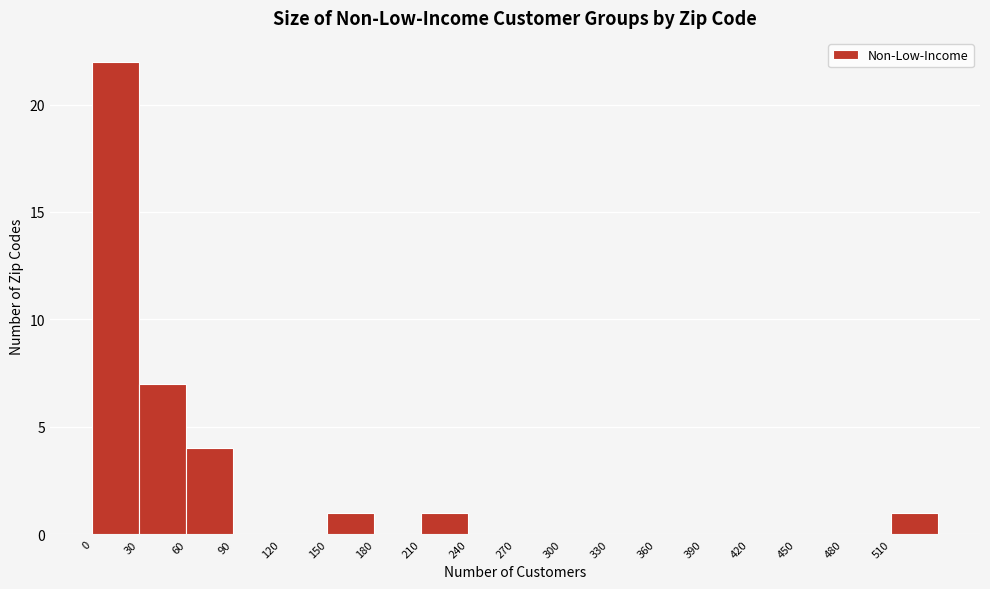

Reading left to right, transcribe this chart: for each bar, give the range it covers on the x-axis and its height. The values are not printed on the chart, so give them approximately, as read against the axis.

0 to 30: 22
30 to 60: 7
60 to 90: 4
90 to 120: 0
120 to 150: 0
150 to 180: 1
180 to 210: 0
210 to 240: 1
240 to 270: 0
270 to 300: 0
300 to 330: 0
330 to 360: 0
360 to 390: 0
390 to 420: 0
420 to 450: 0
450 to 480: 0
480 to 510: 0
510 to 540: 1